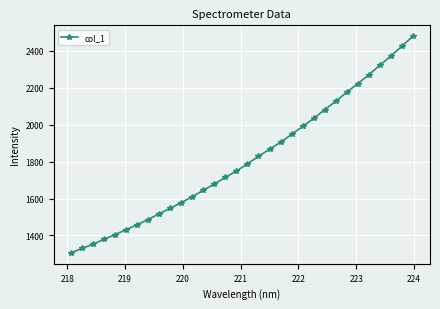

What is the sum of all values?

58008.2